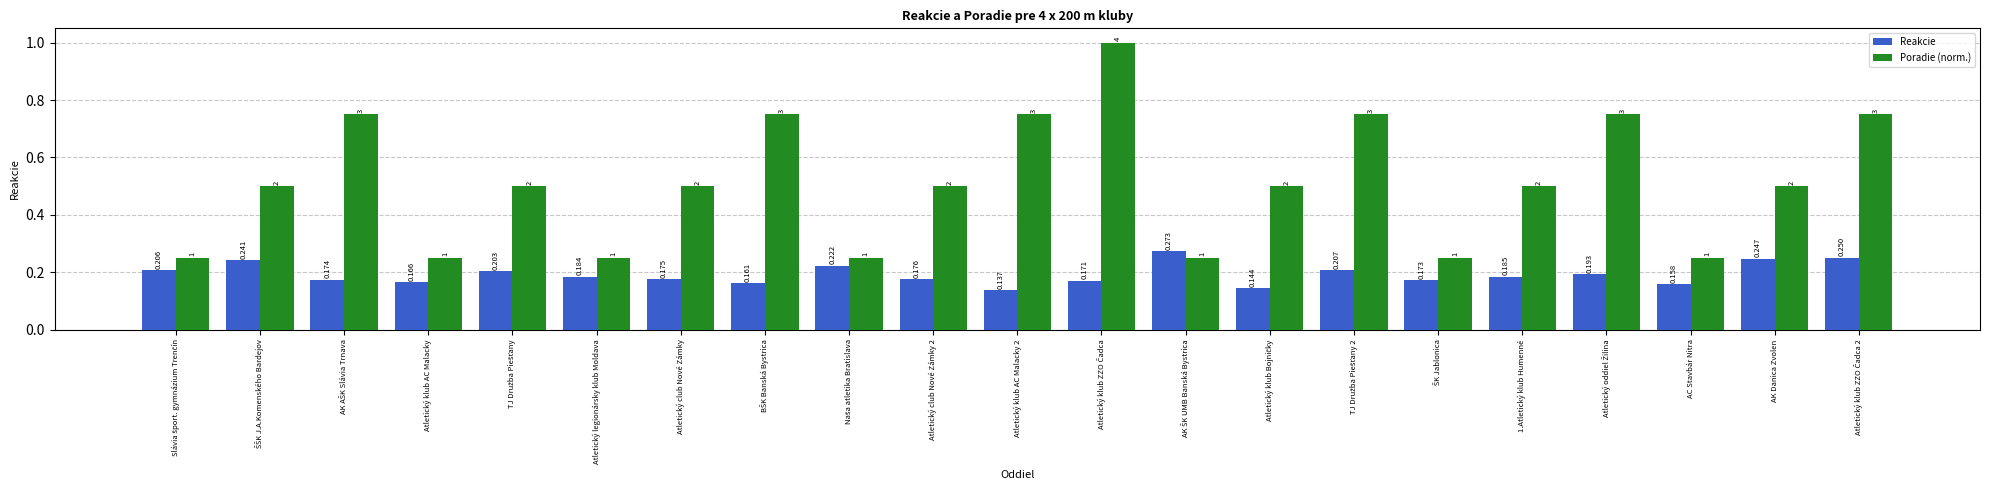

Which series has the widest spread of values?

Poradie (norm.)